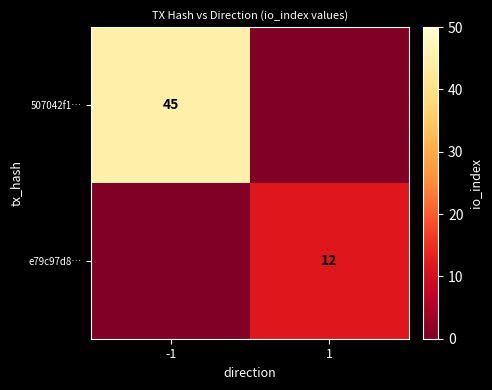

Is it true that e79c97d8… equals 3 at 1?

False